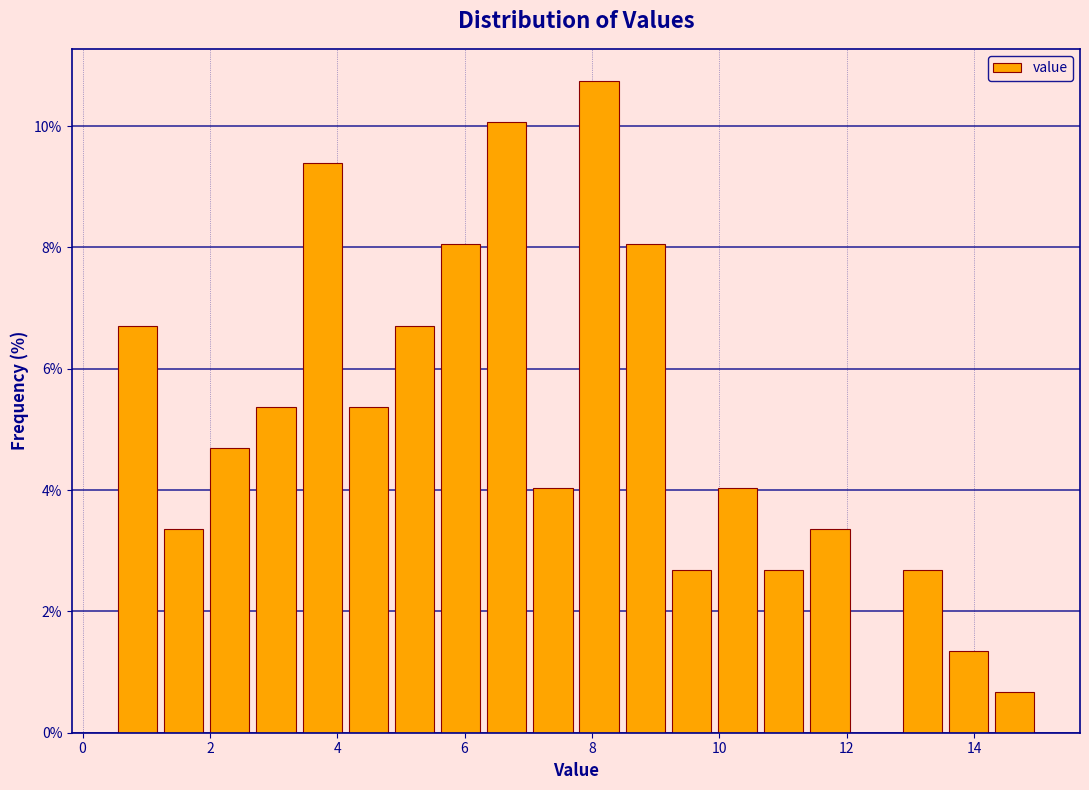

Read against the x-axis, roughly where is the centre of the tallest bar?

8.2